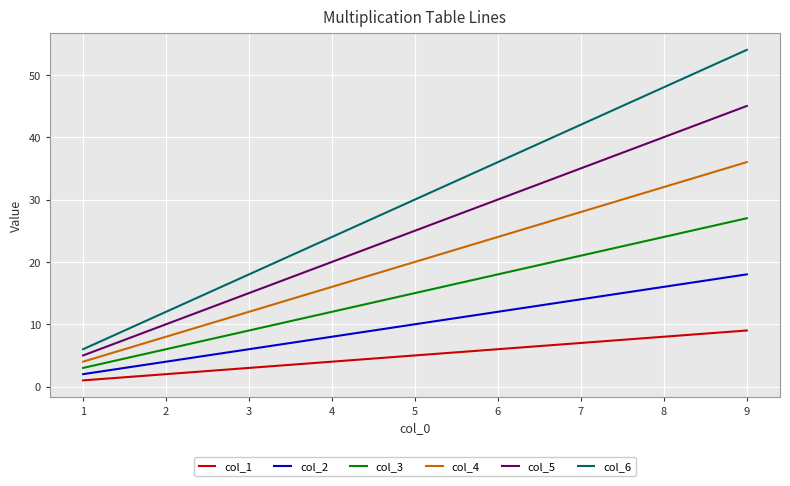

Between 4 and 9, which series saw the biggest shift?

col_6